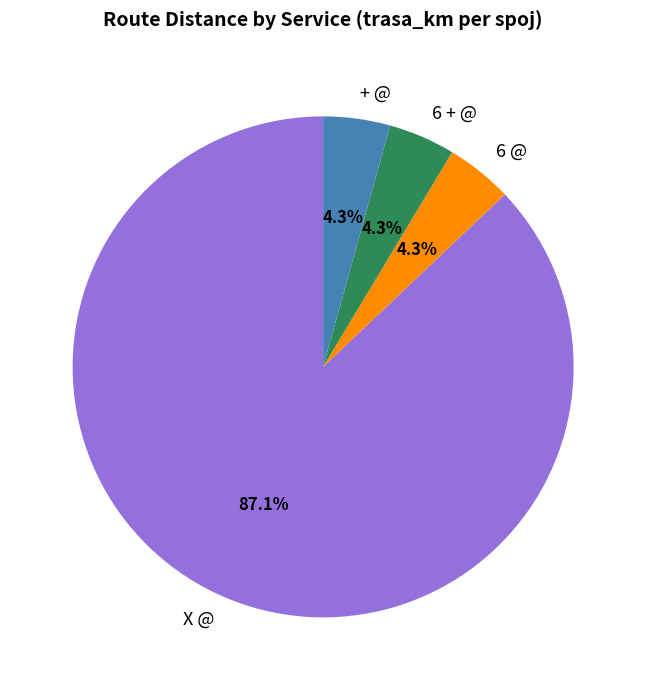

How many segments does this pie chart have?

4